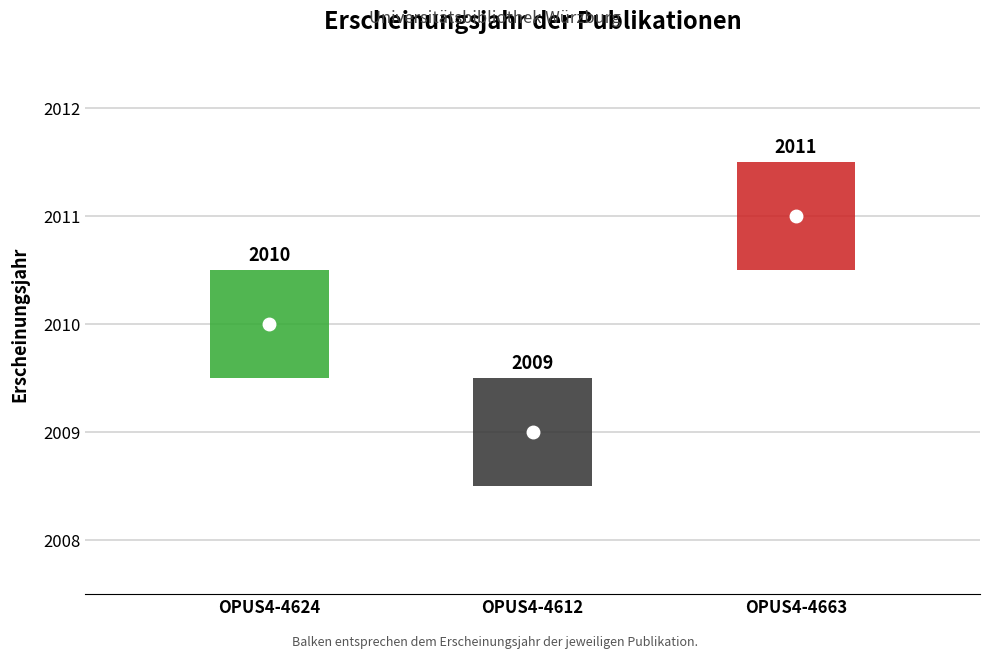

Reading left to right, extract all data points from this chart.

OPUS4-4624=2010	OPUS4-4612=2009	OPUS4-4663=2011